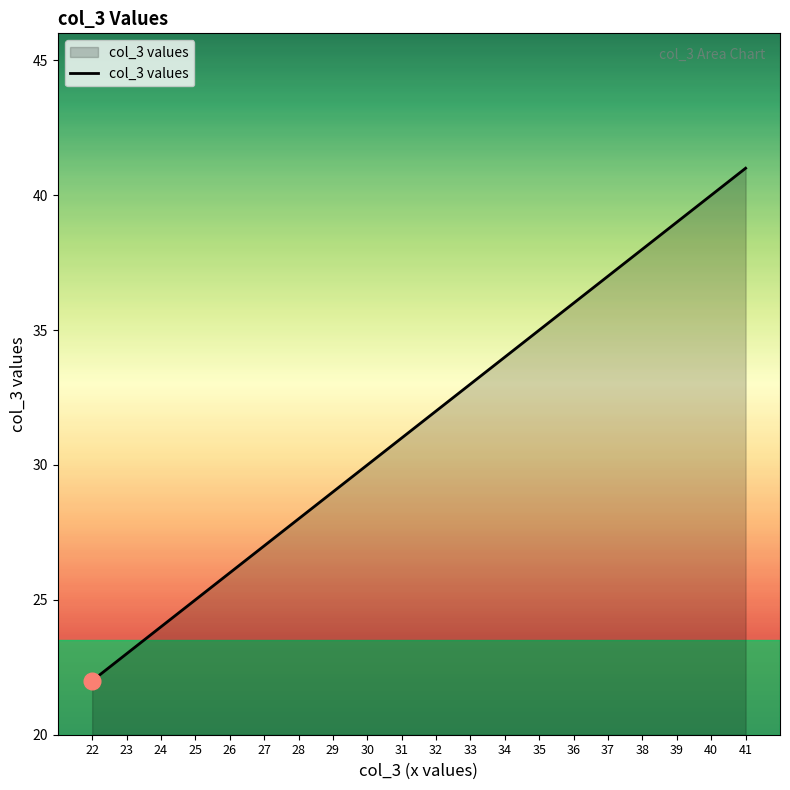

The value at 32 is 32. True or false?

True